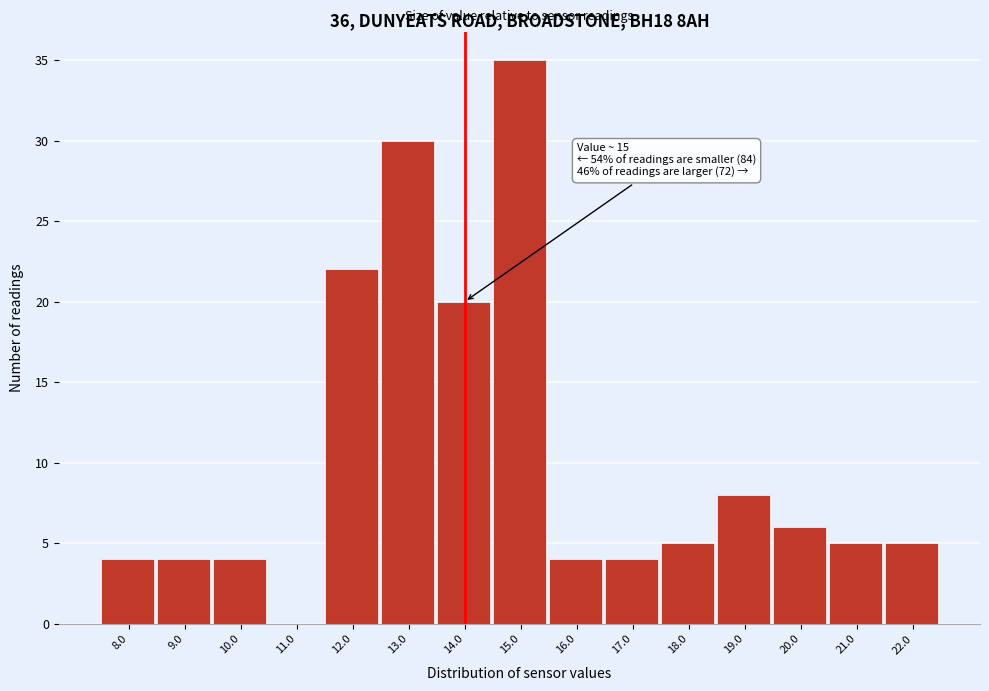

Reading left to right, what are all the values shown in this chart?

8.0=4	9.0=4	10.0=4	11.0=0	12.0=22	13.0=30	14.0=20	15.0=35	16.0=4	17.0=4	18.0=5	19.0=8	20.0=6	21.0=5	22.0=5